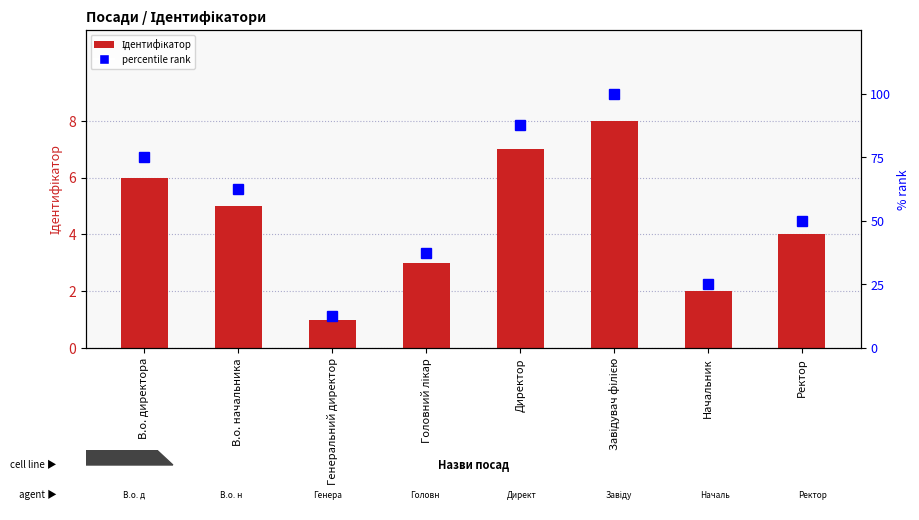

What is the label of the 3rd bar from the left?

Генеральний директор